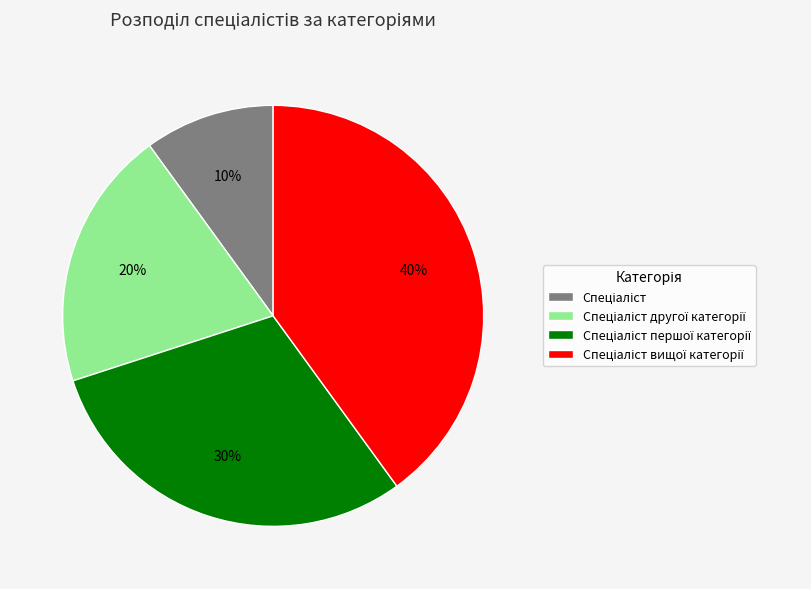

How many segments does this pie chart have?

4